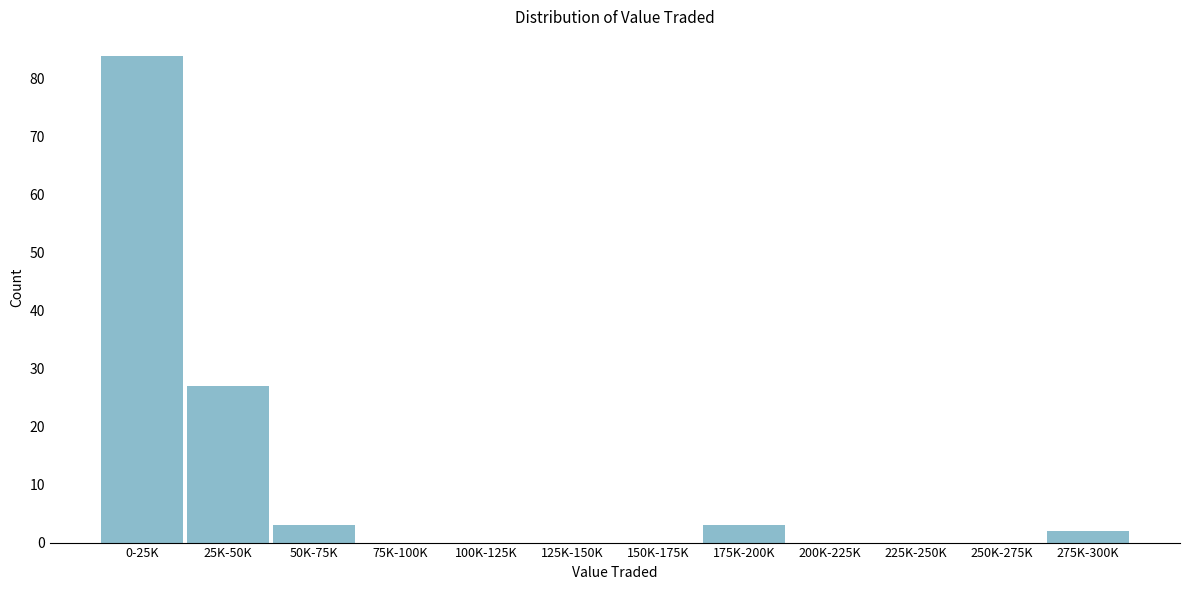

Reading left to right, extract all data points from this chart.

0-25K=84	25K-50K=27	50K-75K=3	75K-100K=0	100K-125K=0	125K-150K=0	150K-175K=0	175K-200K=3	200K-225K=0	225K-250K=0	250K-275K=0	275K-300K=2